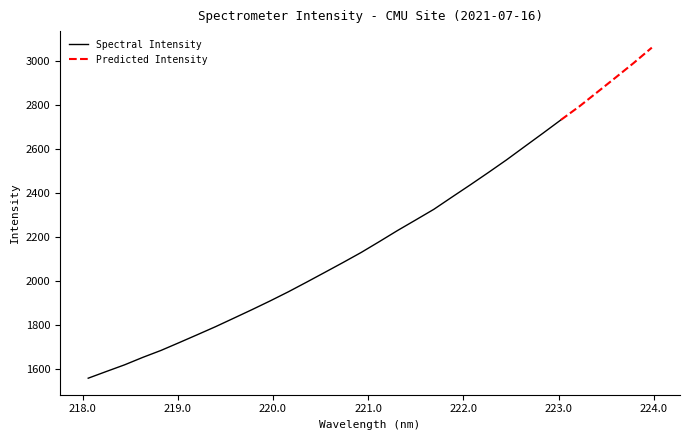

What is the minimum value shown in the chart?

1557.9